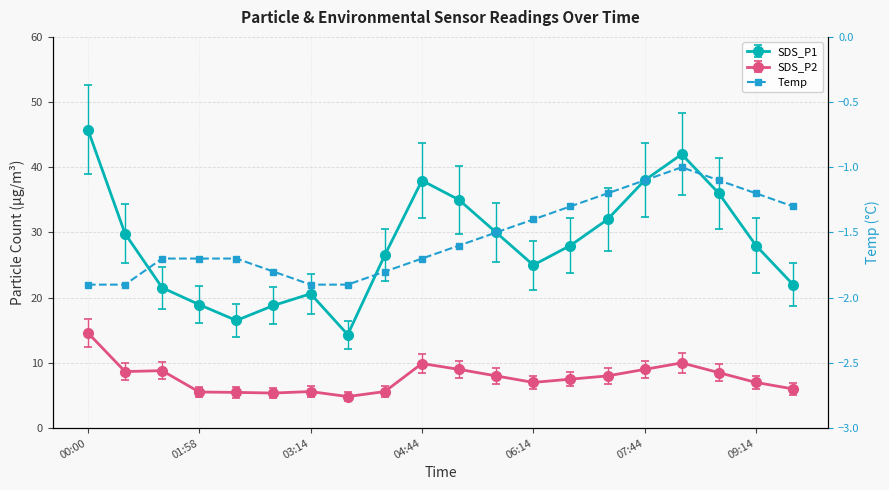

What position from the left is 01:58?

4